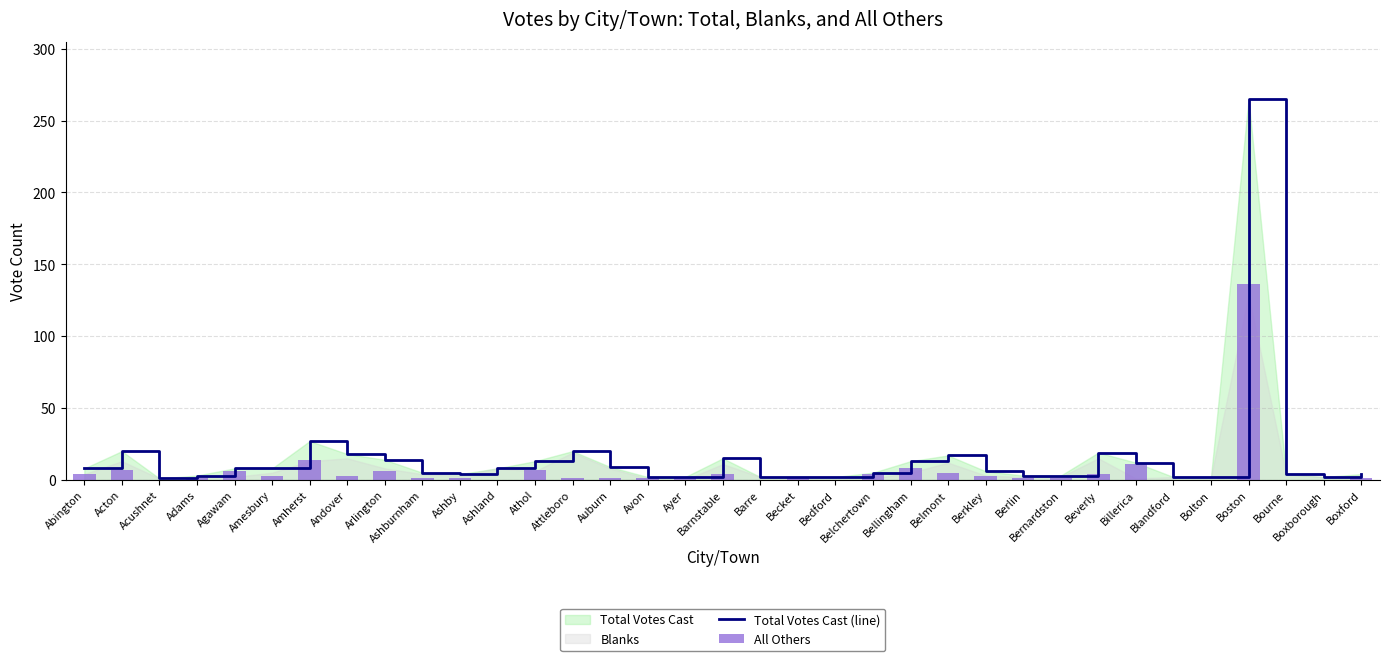

Which category has the lowest value in the All Others series?

Acushnet